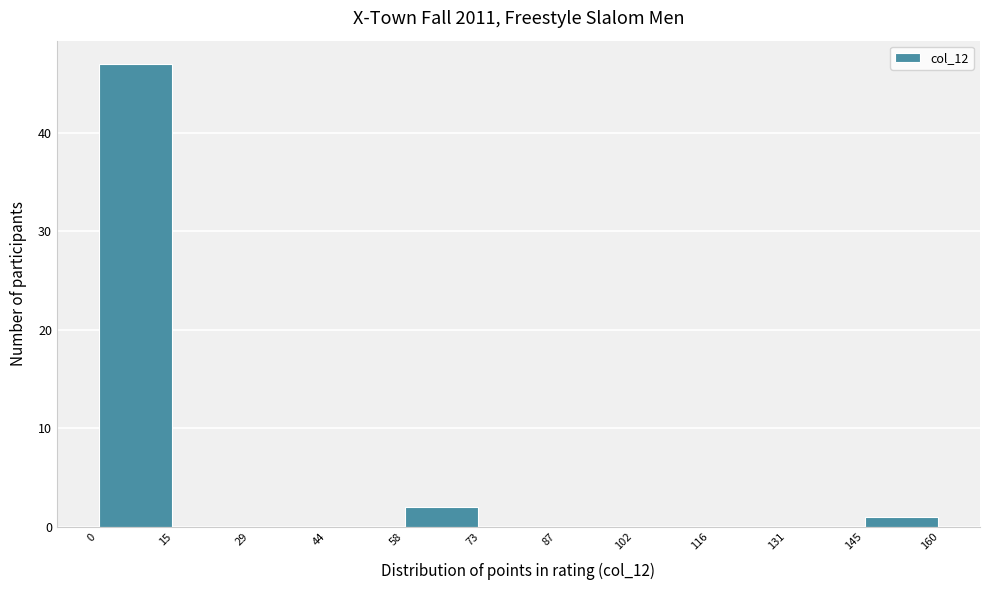

Reading left to right, list every bar in this chart as the range it spans on the x-axis followed by its height. The values are not printed on the chart, so give them approximately, as read against the axis.

0 to 15: 47
15 to 29: 0
29 to 44: 0
44 to 58: 0
58 to 73: 2
73 to 87: 0
87 to 102: 0
102 to 116: 0
116 to 131: 0
131 to 145: 0
145 to 160: 1